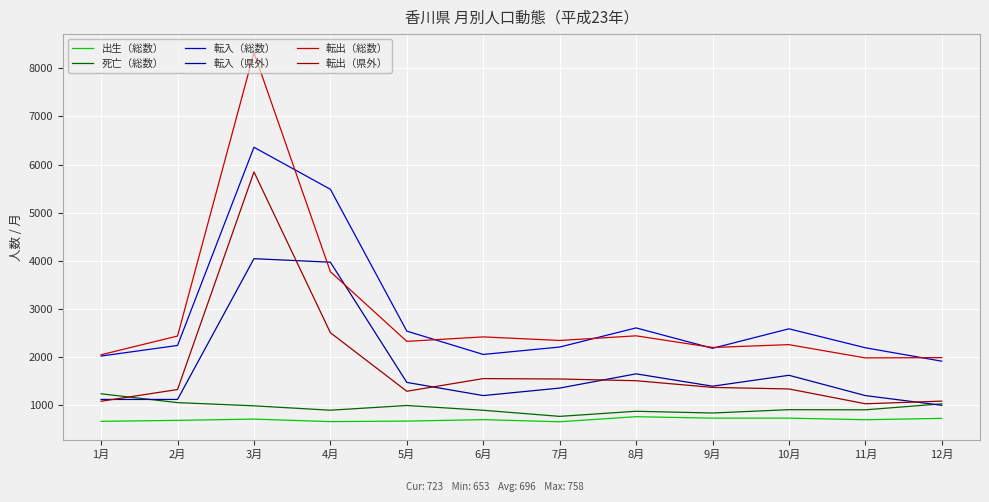

What is the spread (max minus min) of values at 10月?

1857